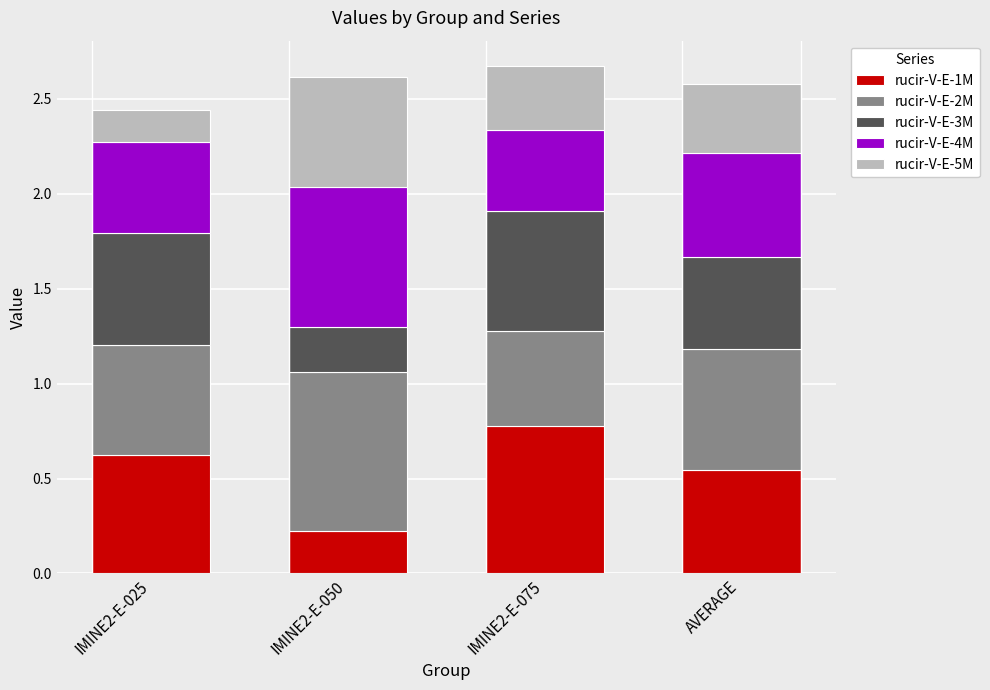

What is the total value across all series at IMINE2-E-025?

2.4